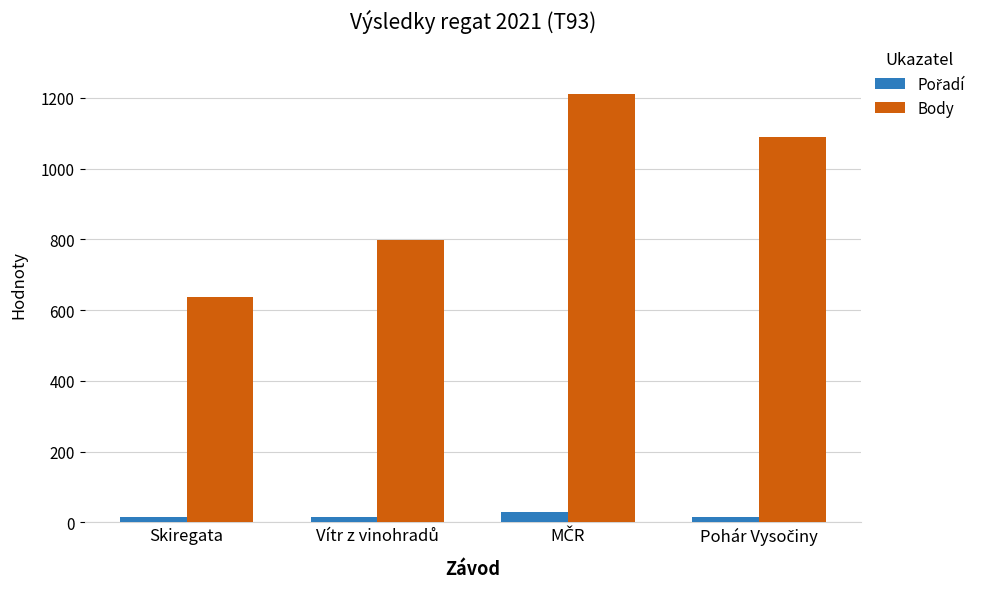

What is the highest value of the Body series?

1212